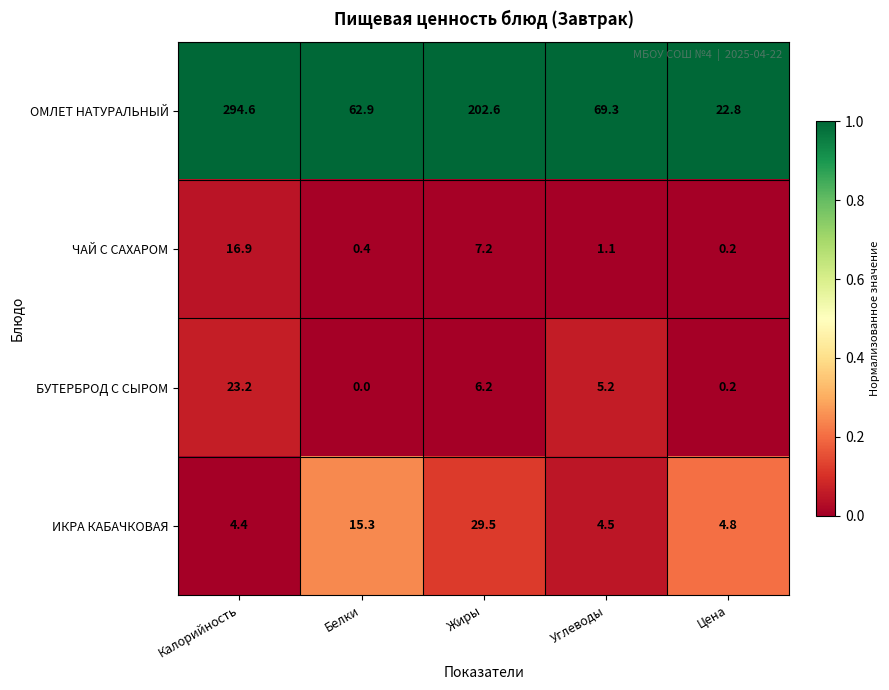

What is the greatest value displayed?

294.6